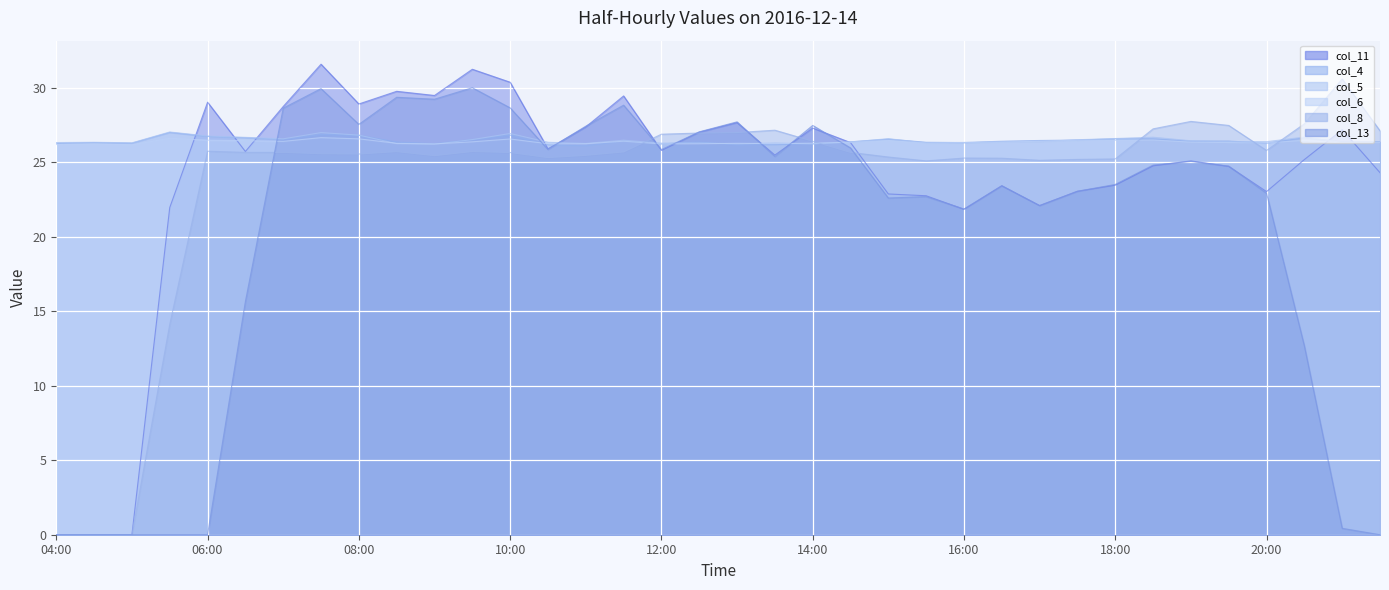

Where is col_4 nearest to the value 26?

11:00